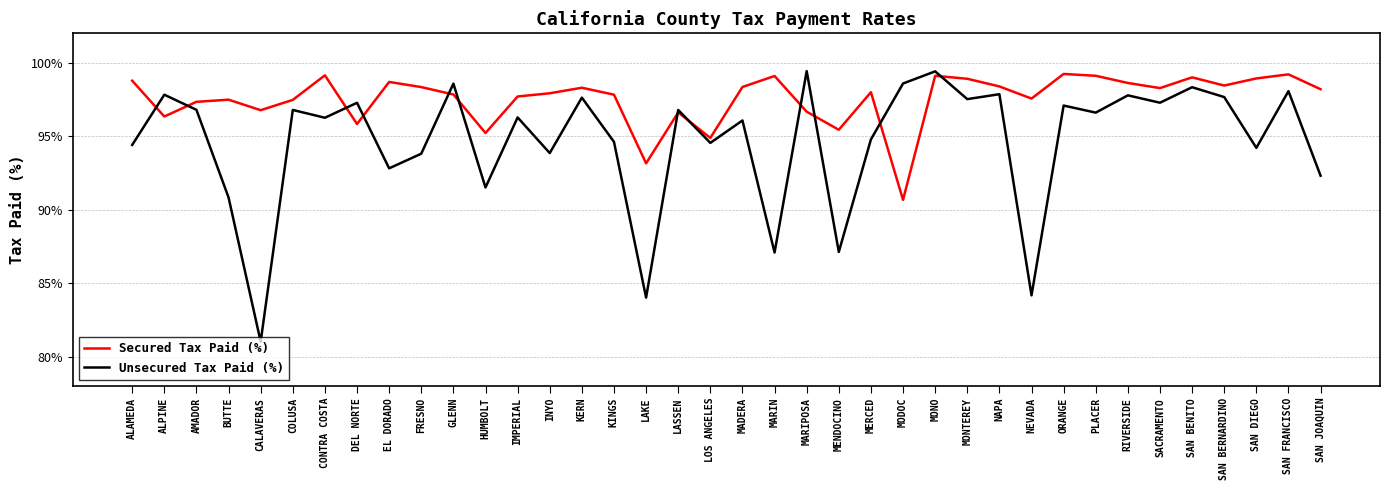

What is the minimum value for Secured Tax Paid (%)?

90.7